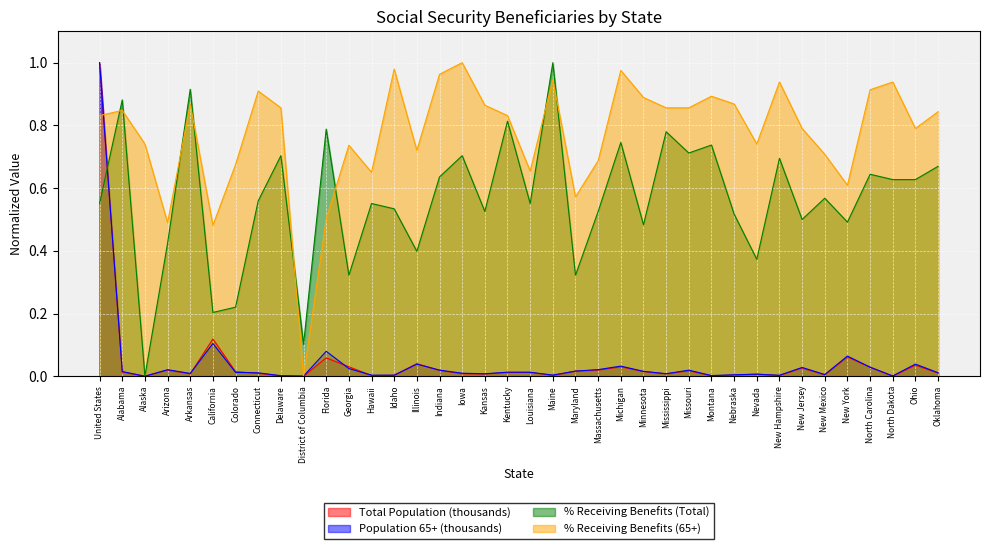

How many interior local valleys does the Population 65+ (thousands) series have?

11